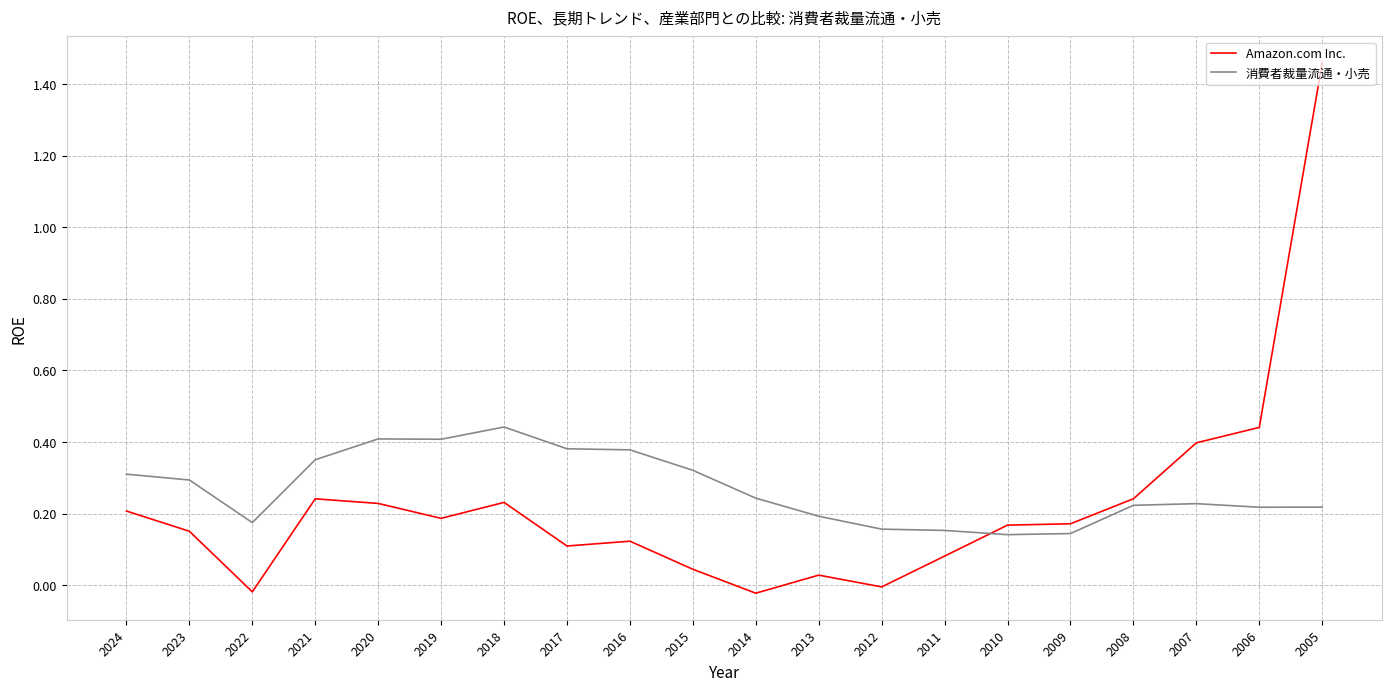

Where is the first local minimum for Amazon.com Inc.?

2022